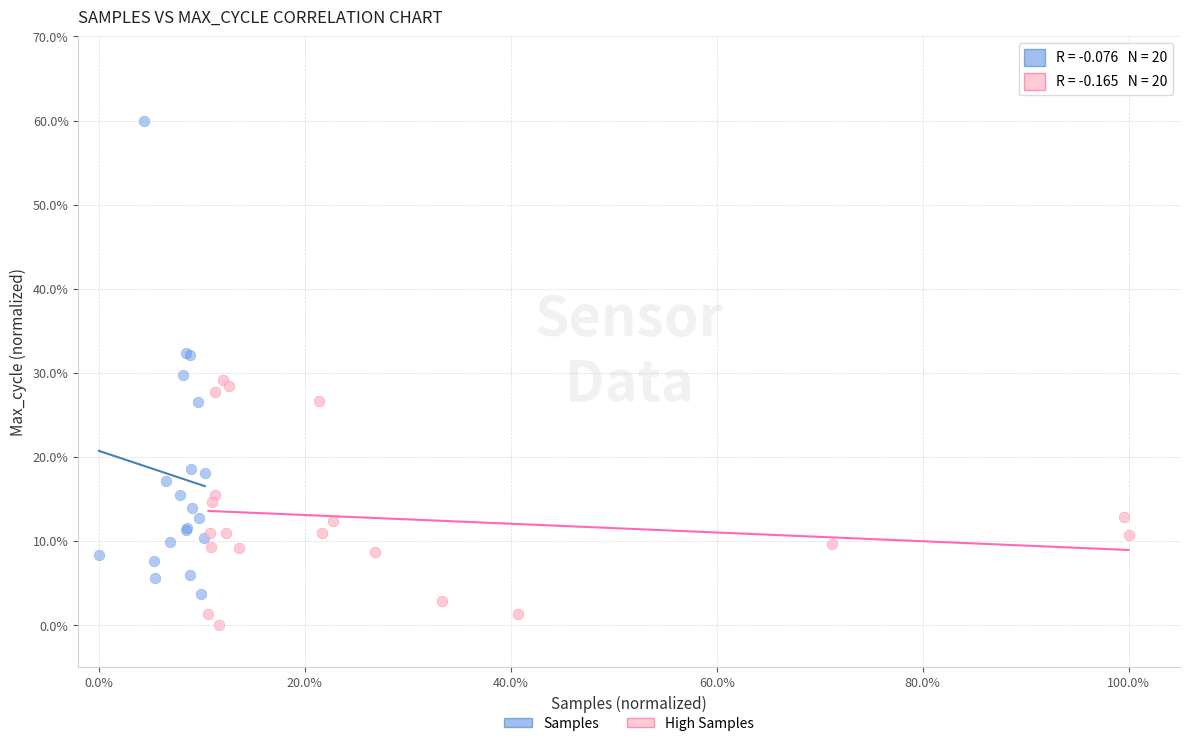

Which series has the widest spread of Y values?

Samples